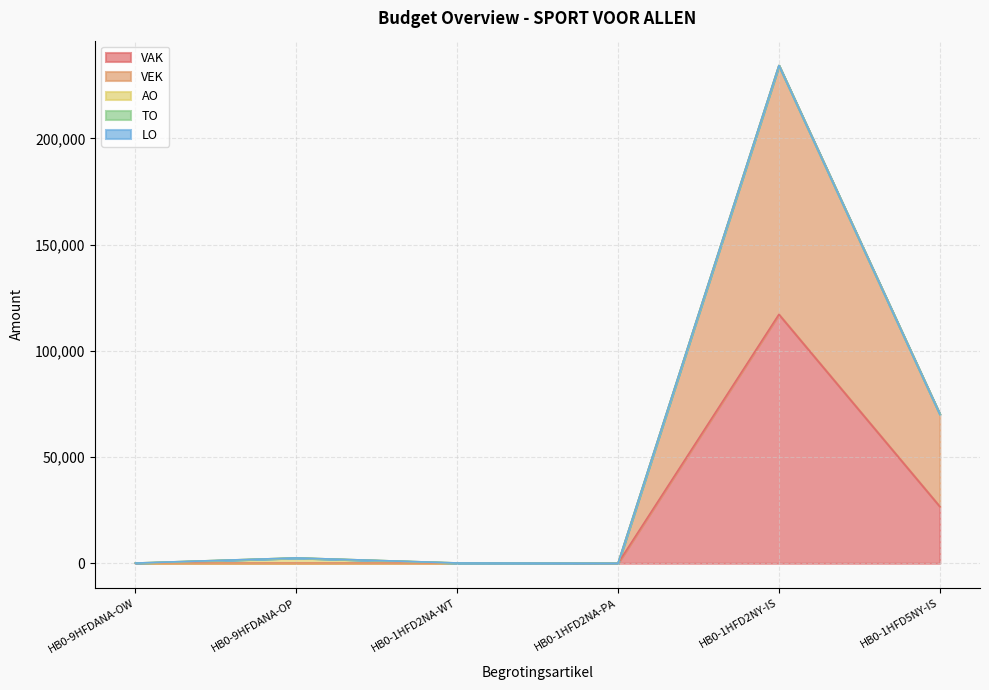

Between HB0-9HFDANA-OP and HB0-1HFD2NA-WT, which is larger?

HB0-1HFD2NA-WT